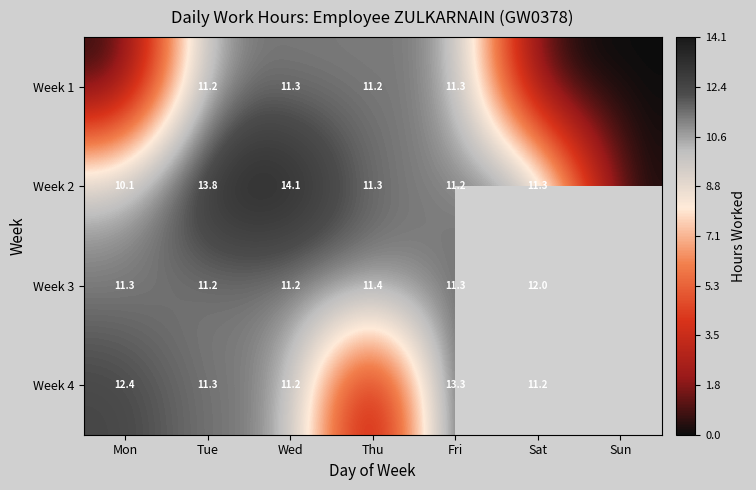

Is the value of Week 1 at Thu greater than the value of Week 3 at Fri?

No